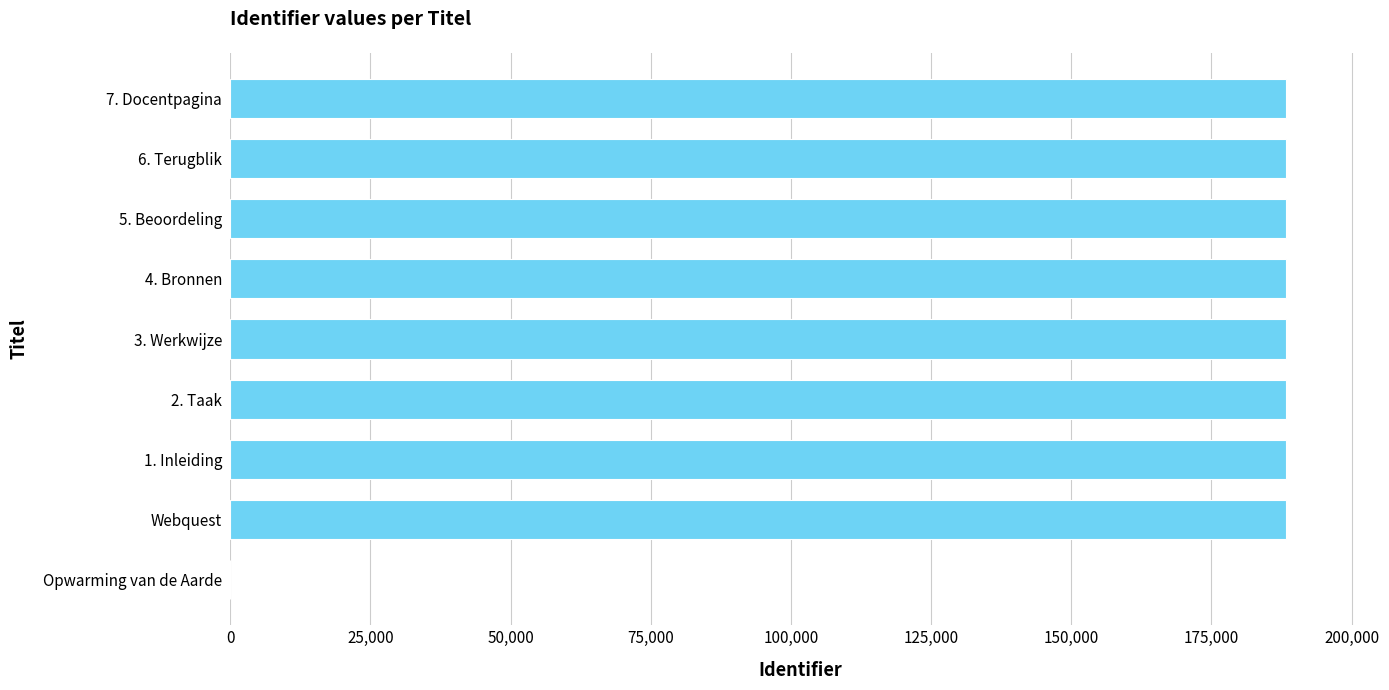

Is it true that the value at 4. Bronnen is 112260?

False